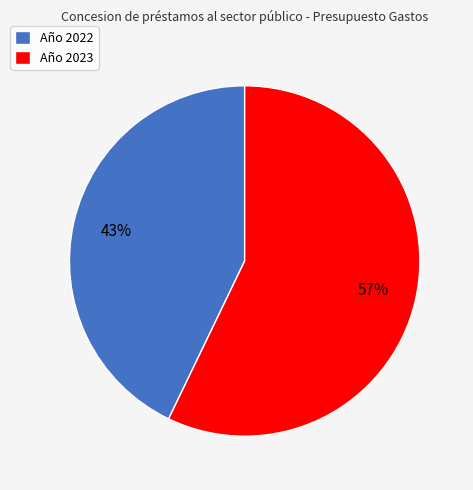

Is it true that Año 2023 is 68% of the pie?

False